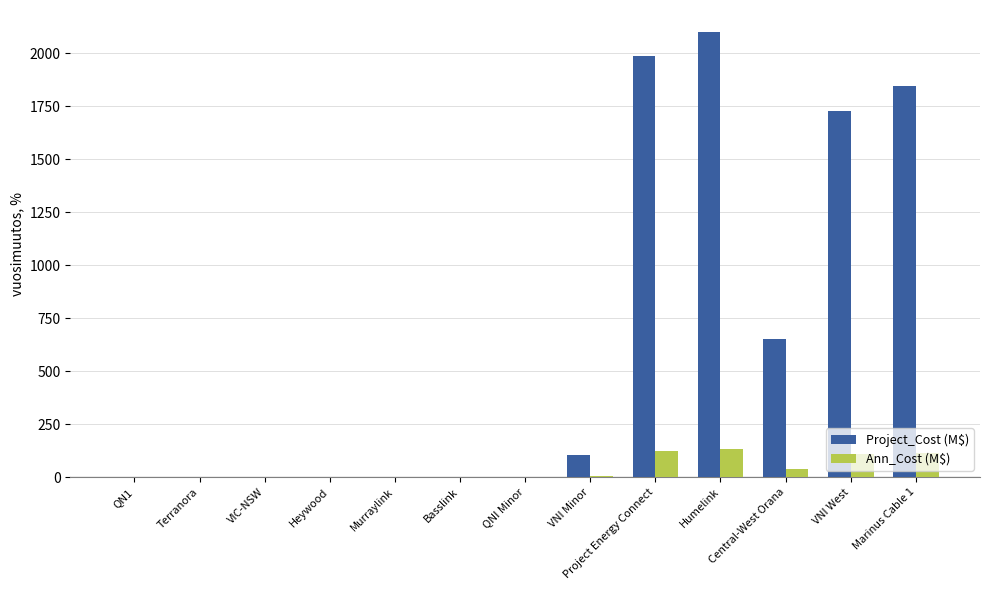

How many data points does each series have?

13